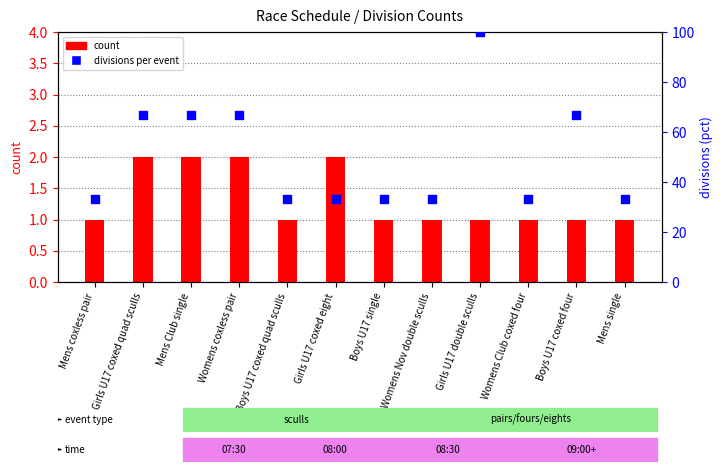

Is the value of divisions (scaled) at Womens coxless pair greater than the value of count at Womens Nov double sculls?

Yes